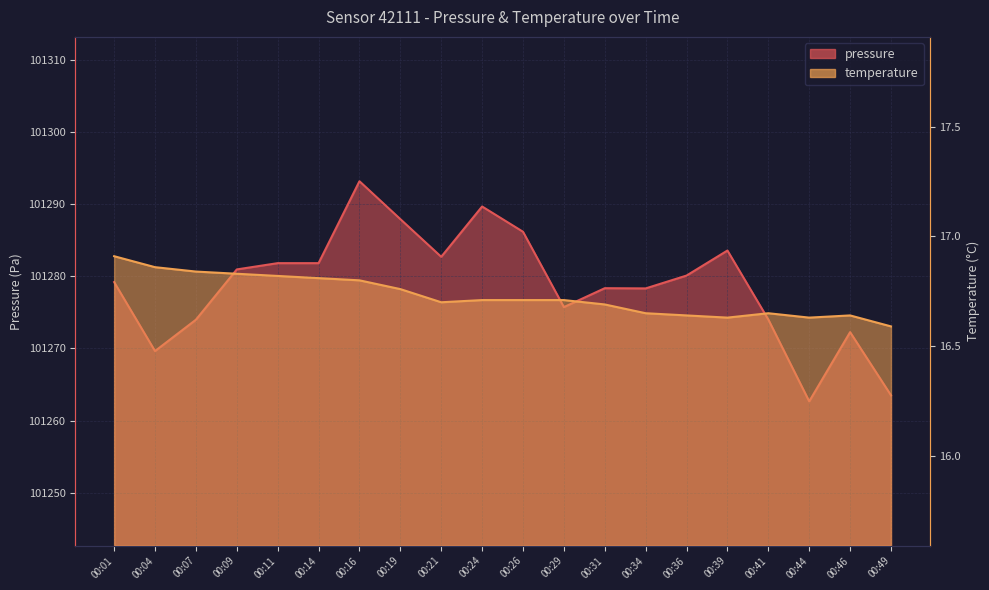

What is the difference between the highest and lowest values at 00:26?

101269.4